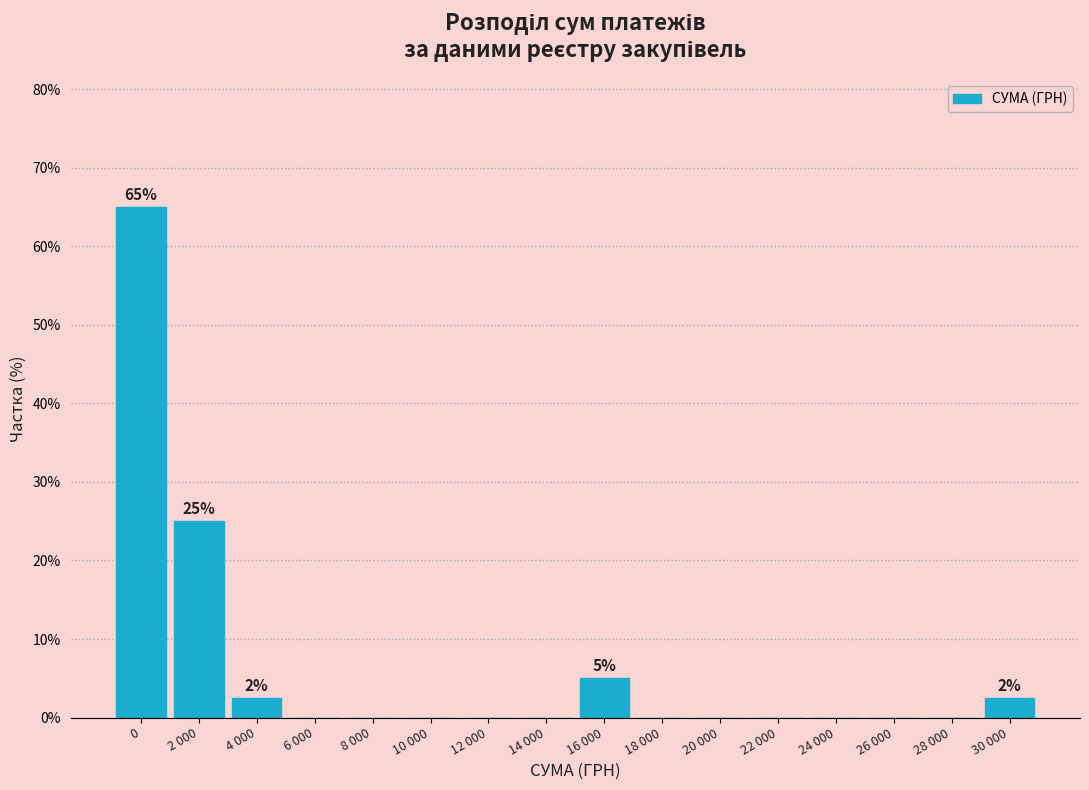

Reading left to right, extract all data points from this chart.

0=65.0	2 000=25.0	4 000=2.5	6 000=0.0	8 000=0.0	10 000=0.0	12 000=0.0	14 000=0.0	16 000=5.0	18 000=0.0	20 000=0.0	22 000=0.0	24 000=0.0	26 000=0.0	28 000=0.0	30 000=2.5